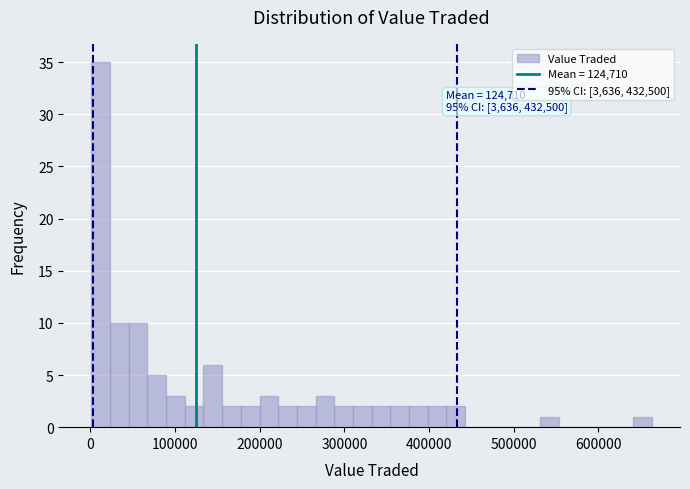

Around what value on the x-axis is the tallest bar? Give the approximate position of its centre, as read against the axis.

10000